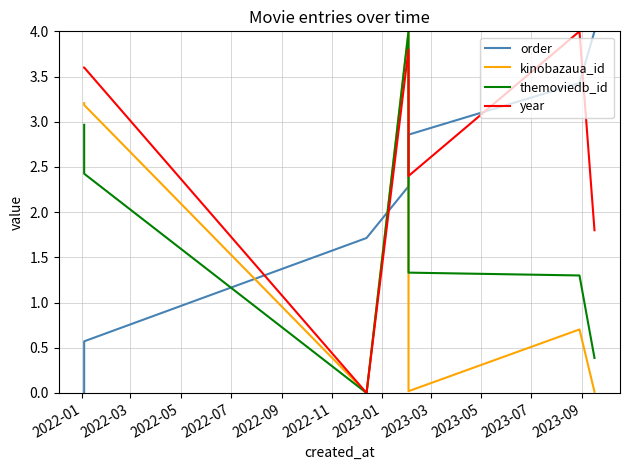

After their last crossing, which series has the higher values: themoviedb_id or order?

order